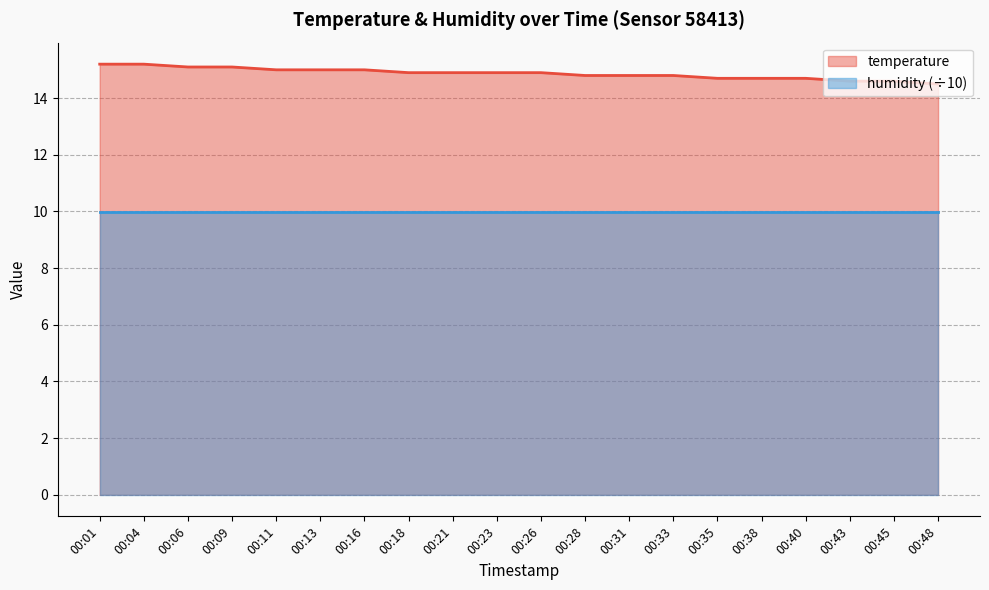

Which category has the highest value across all series?

00:01